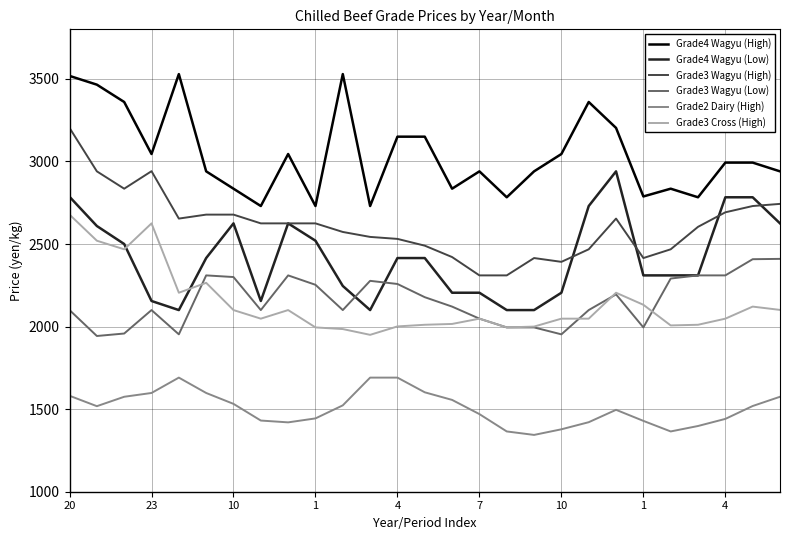

List the series in order of their peak value, highest first.

Grade4 Wagyu (High), Grade3 Wagyu (High), Grade4 Wagyu (Low), Grade3 Cross (High), Grade3 Wagyu (Low), Grade2 Dairy (High)